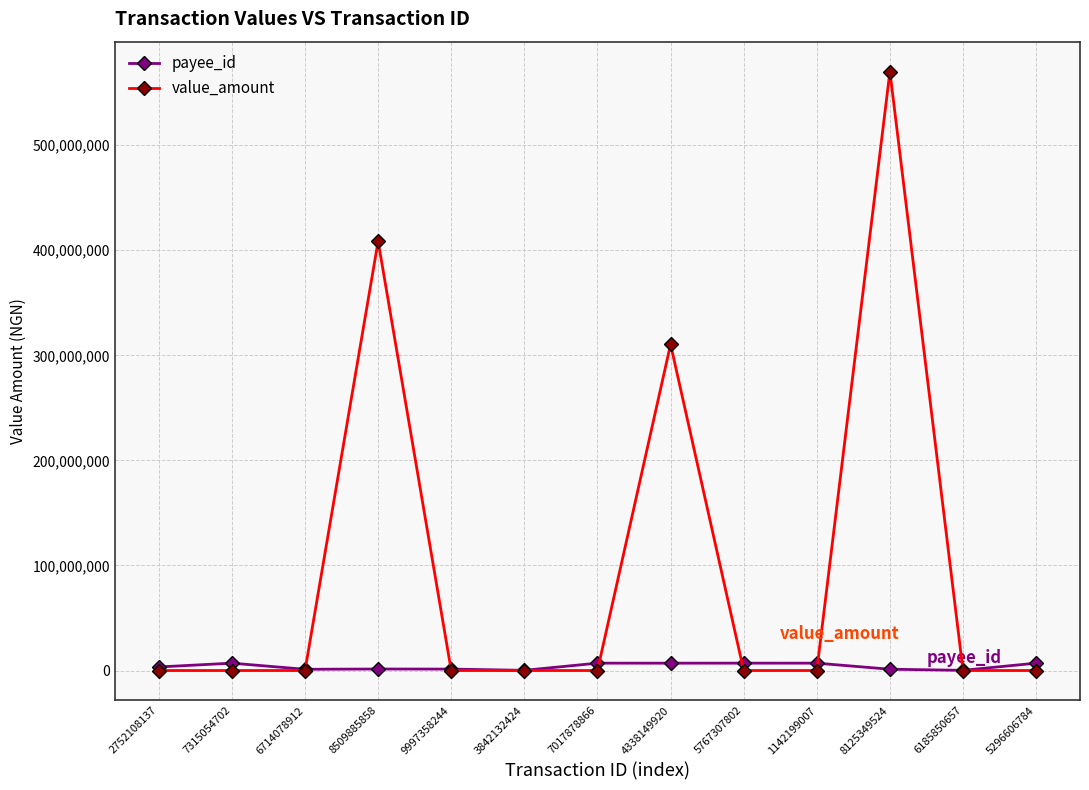

Rank the series by their maximum value, from lowest to highest.

payee_id, value_amount